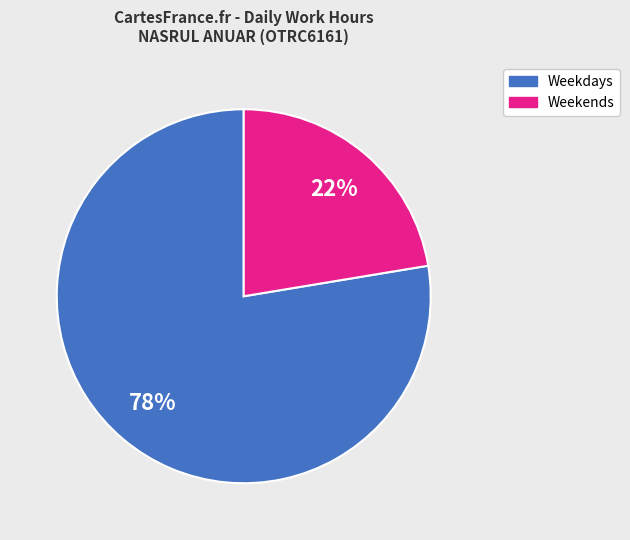

To the nearest percent, what is the average slice percentage?

50%